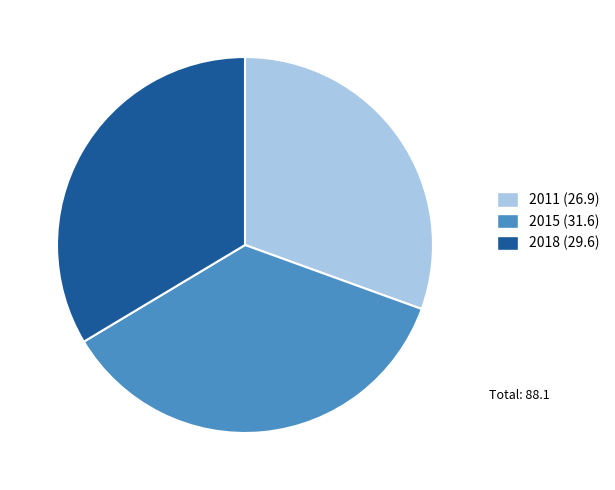

Is it true that 2011 (26.9) is 31% of the pie?

True